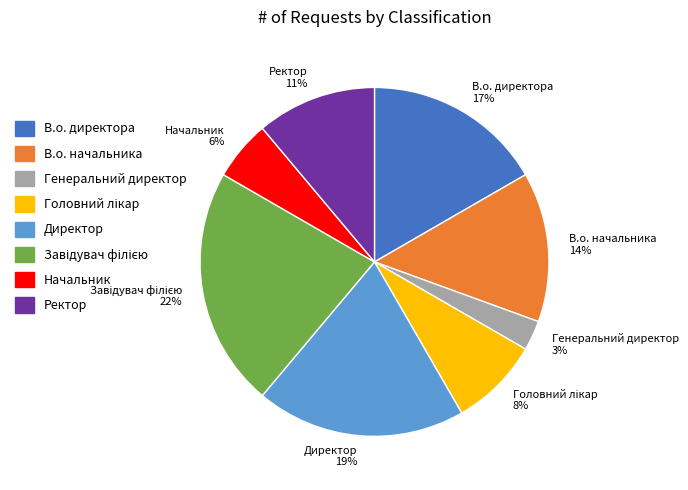

To the nearest percent, what is the average slice percentage?

12%